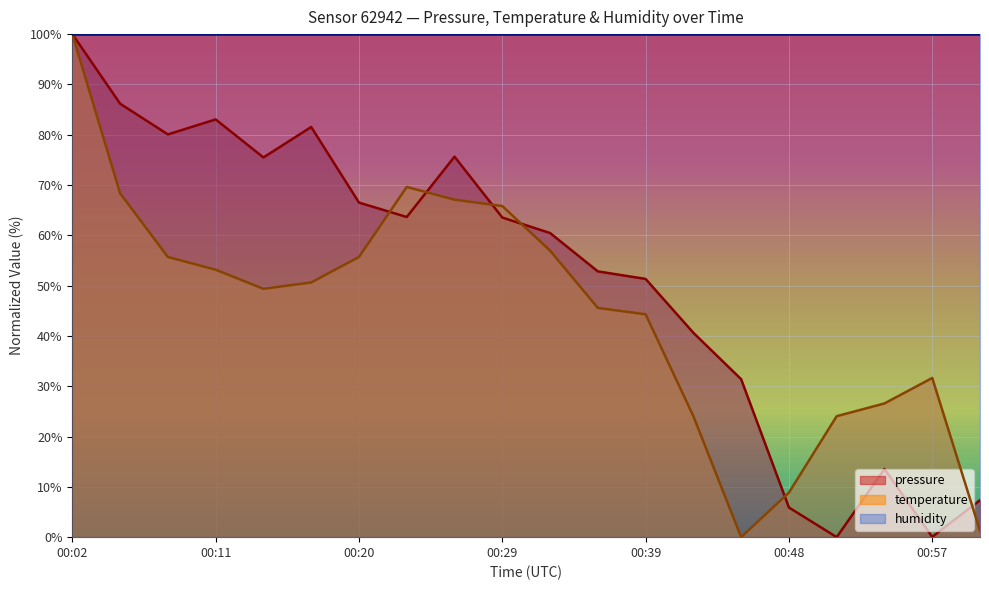

True or false: pressure has a value of 31.4 at 00:45.

True